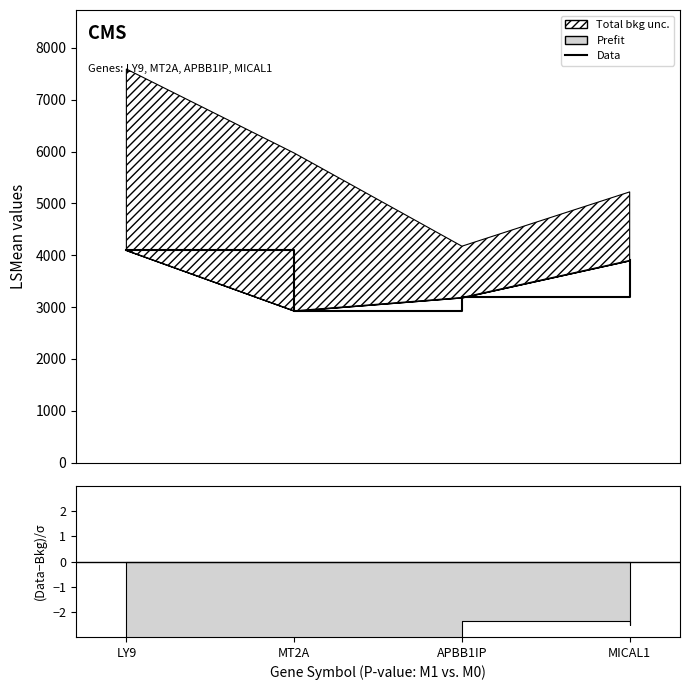

At which label does the data first exceed 3901?

LY9